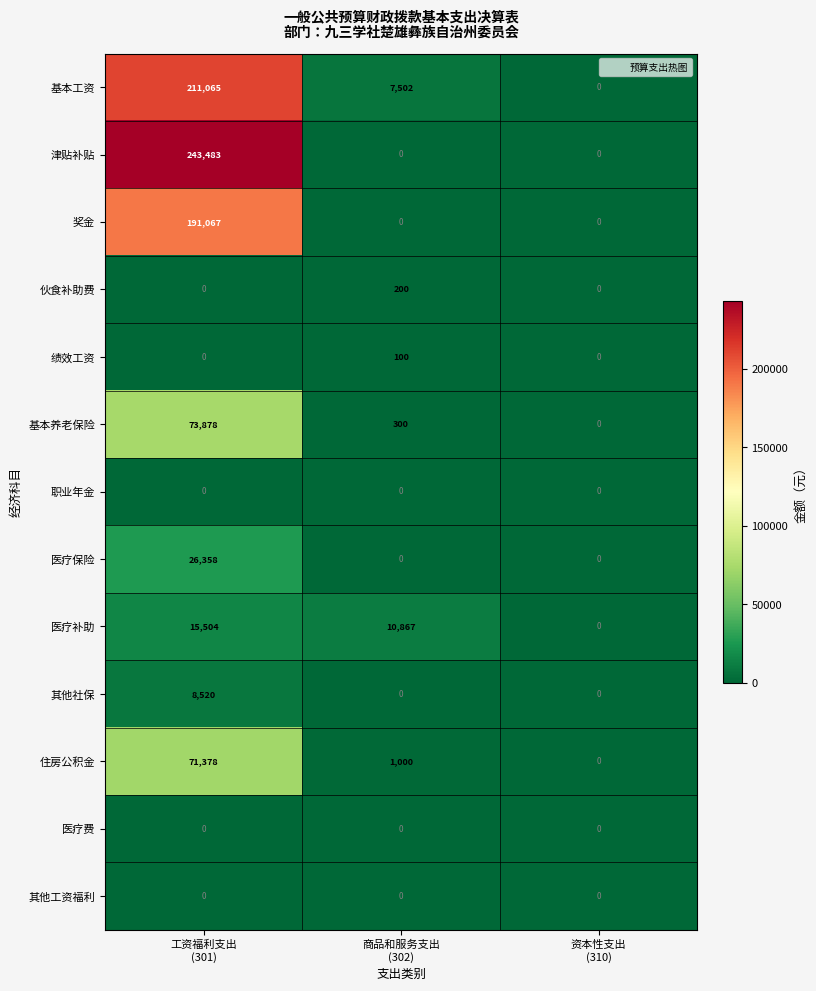

Which series has the largest total across all categories?

津贴补贴